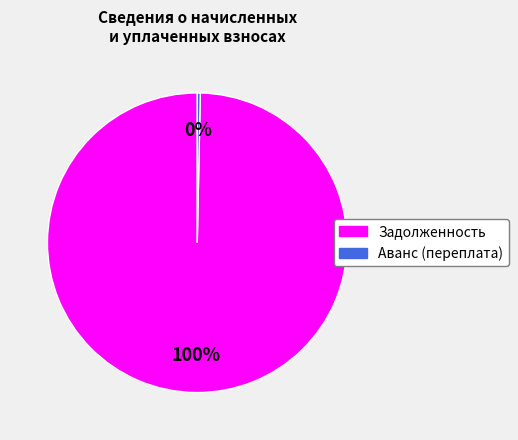

Count the number of slices in the pie.

2